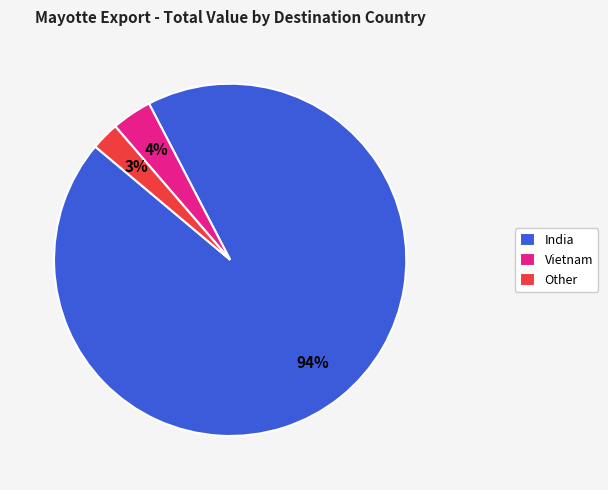

Which slice represents more than half of the pie?

India